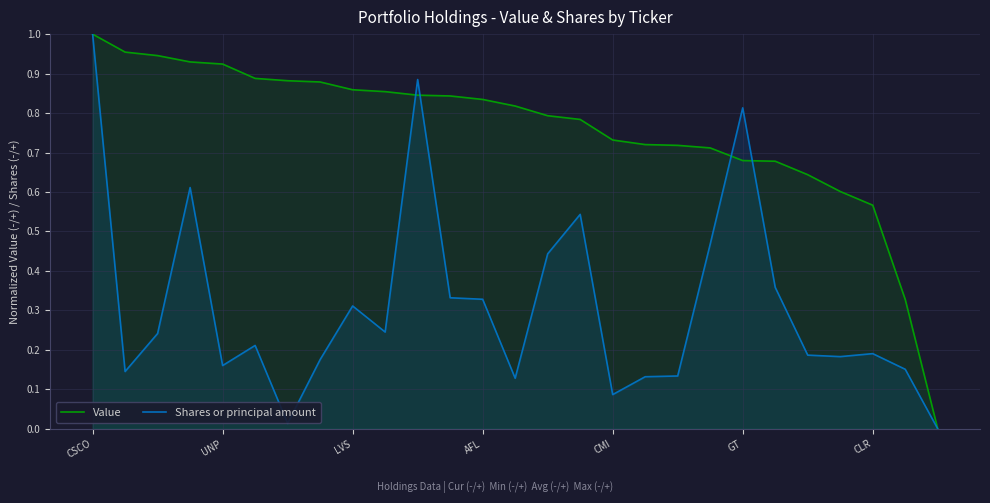

The Value series shows 1.3 at LVS. True or false?

False